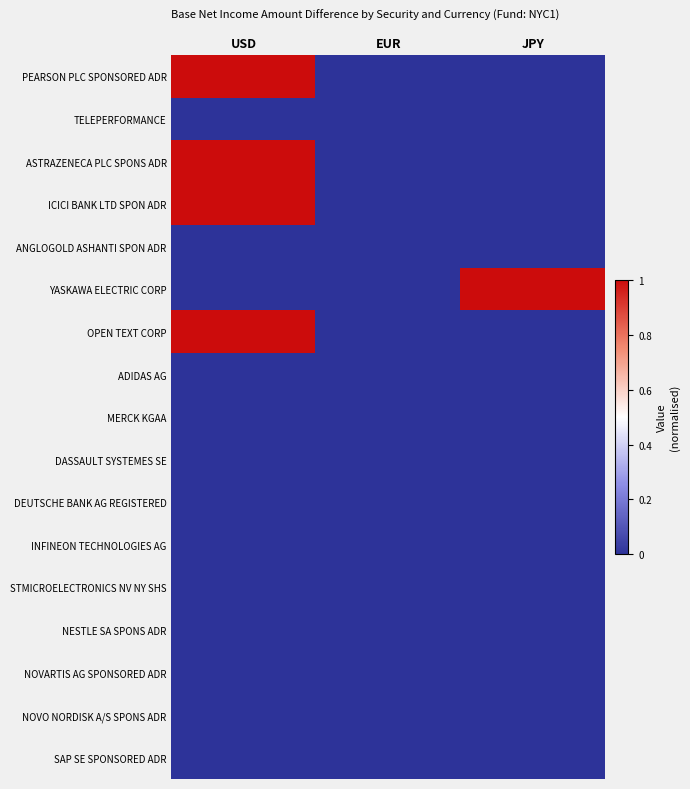

At which category is the sum across all series the highest?

USD